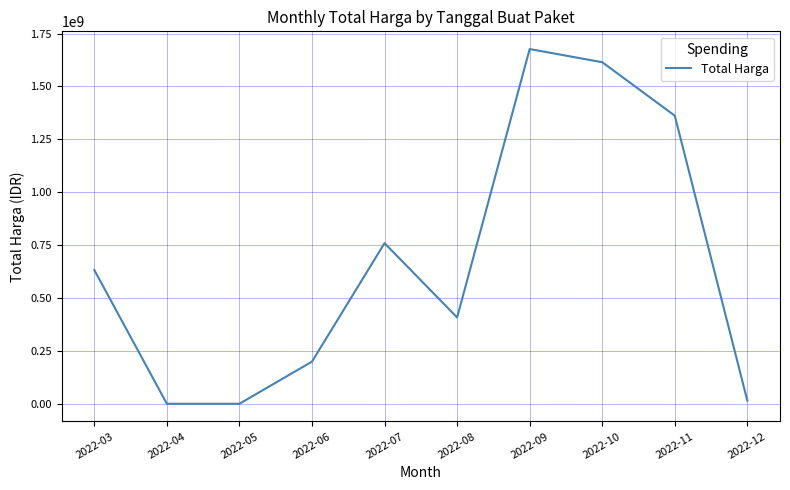

What is the greatest value displayed?

1676754908